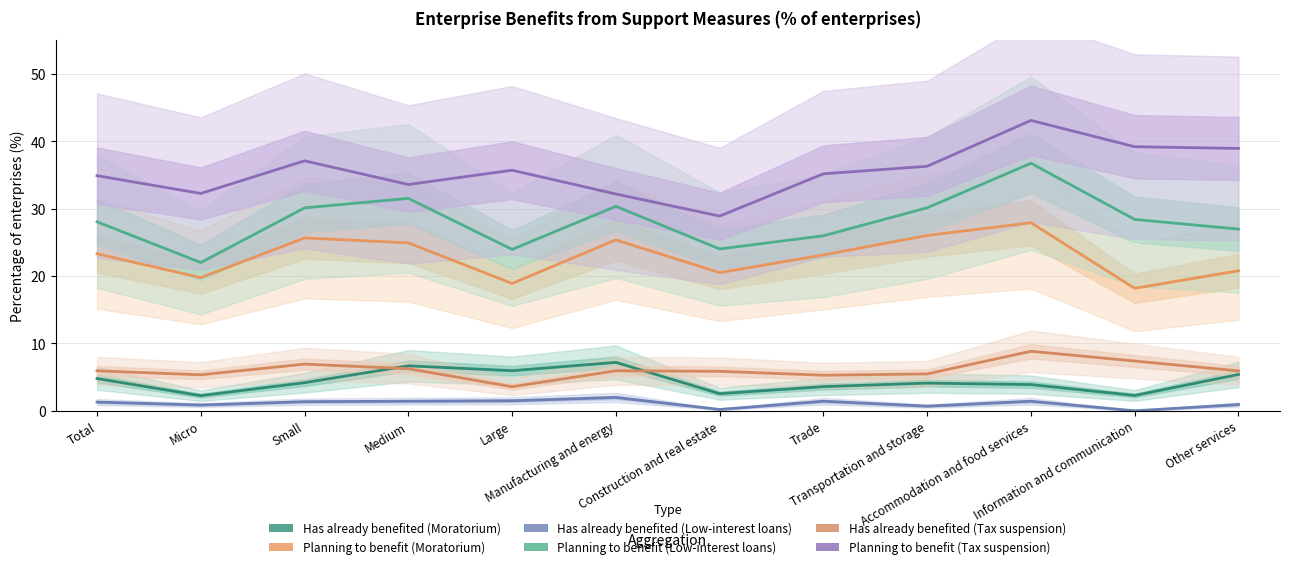

True or false: Has already benefited (Moratorium) and Has already benefited (Low-interest loans) intersect in this chart.

False